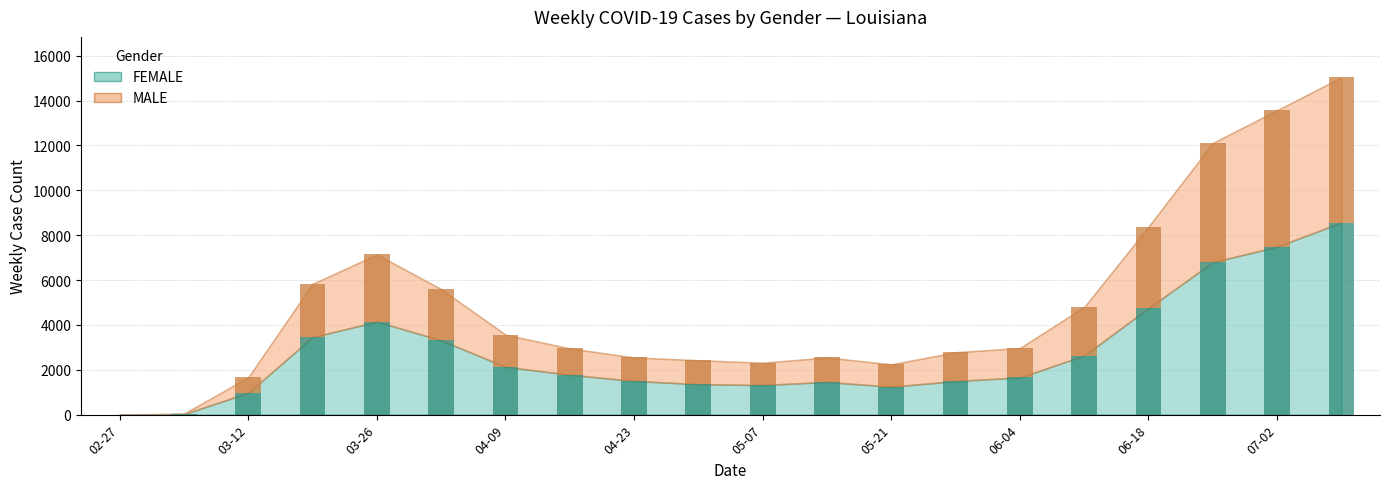

The FEMALE series shows 1259 at 03-26. True or false?

False